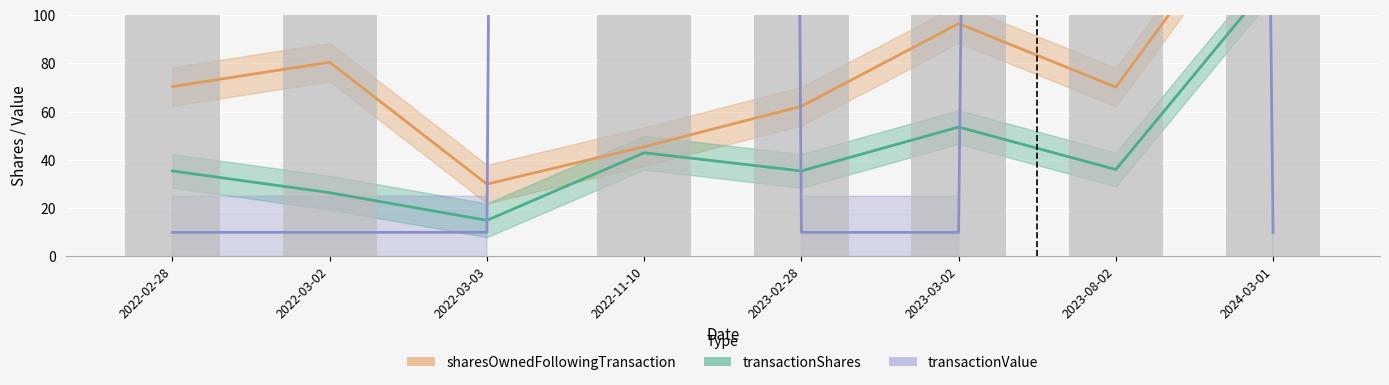

True or false: sharesOwnedFollowingTransaction has a value of 21.5 at 2022-11-10.

False